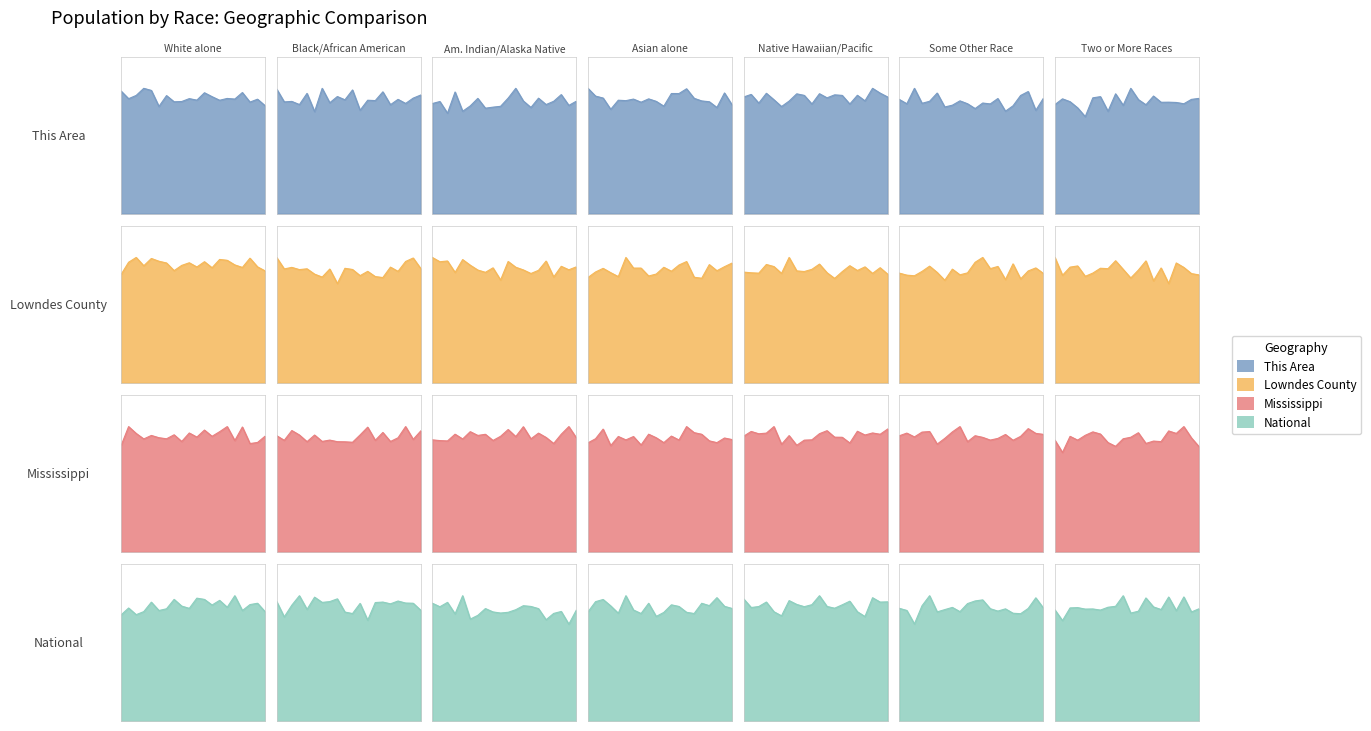

List the labels in order of Mississippi value, smallest first.

Native Hawaiian and Other Pacific, American Indian and Alaska Native, Asian alone, Two or More Races, Some Other Race alone, Black or African American alone, White alone